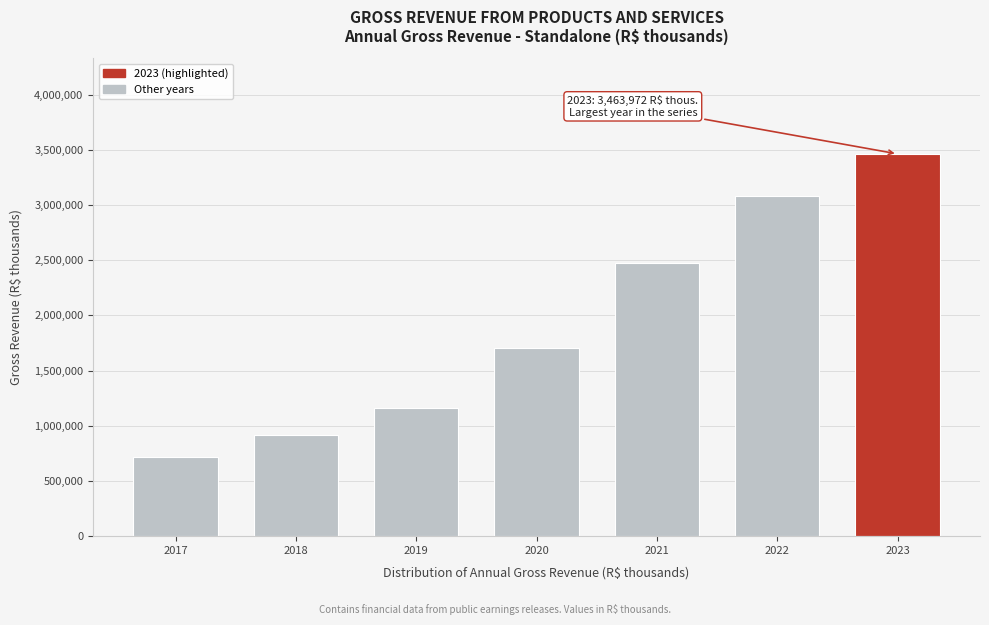

Reading left to right, extract all data points from this chart.

716005	913419	1164234	1706729	2471532	3084986	3463972